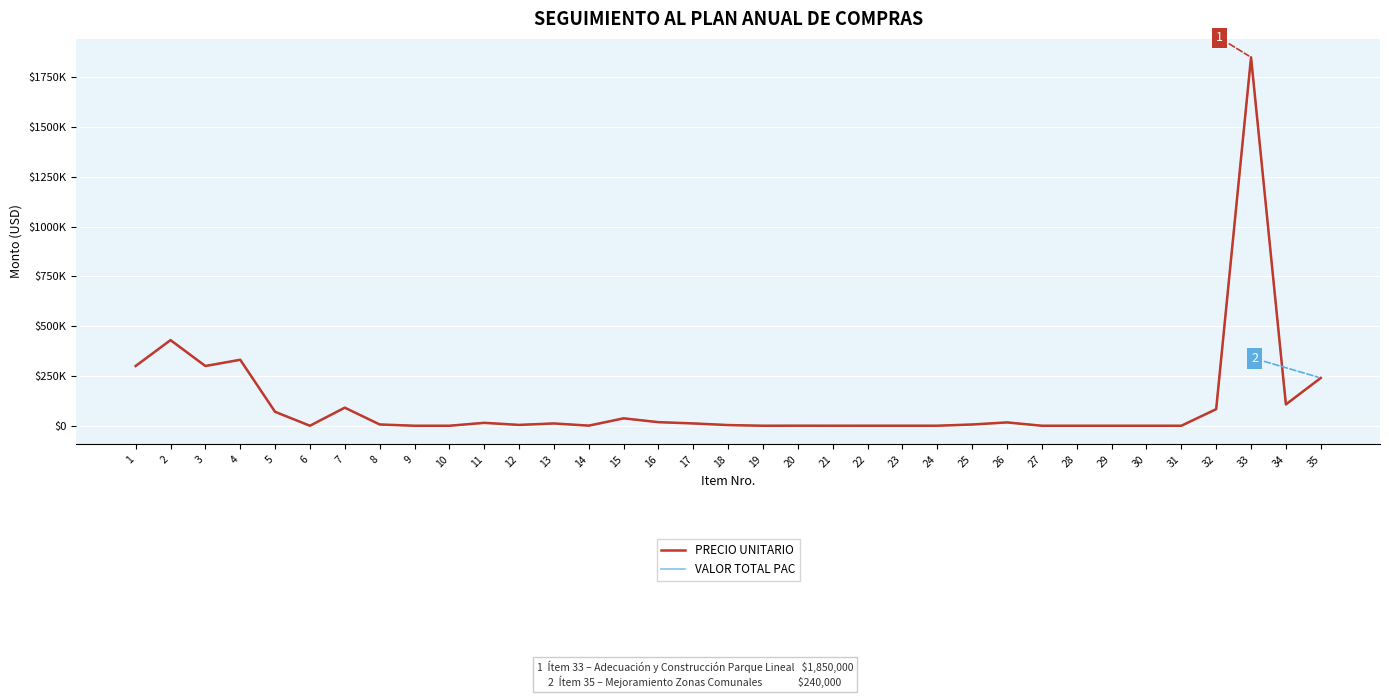

True or false: VALOR TOTAL PAC and PRECIO UNITARIO intersect in this chart.

False